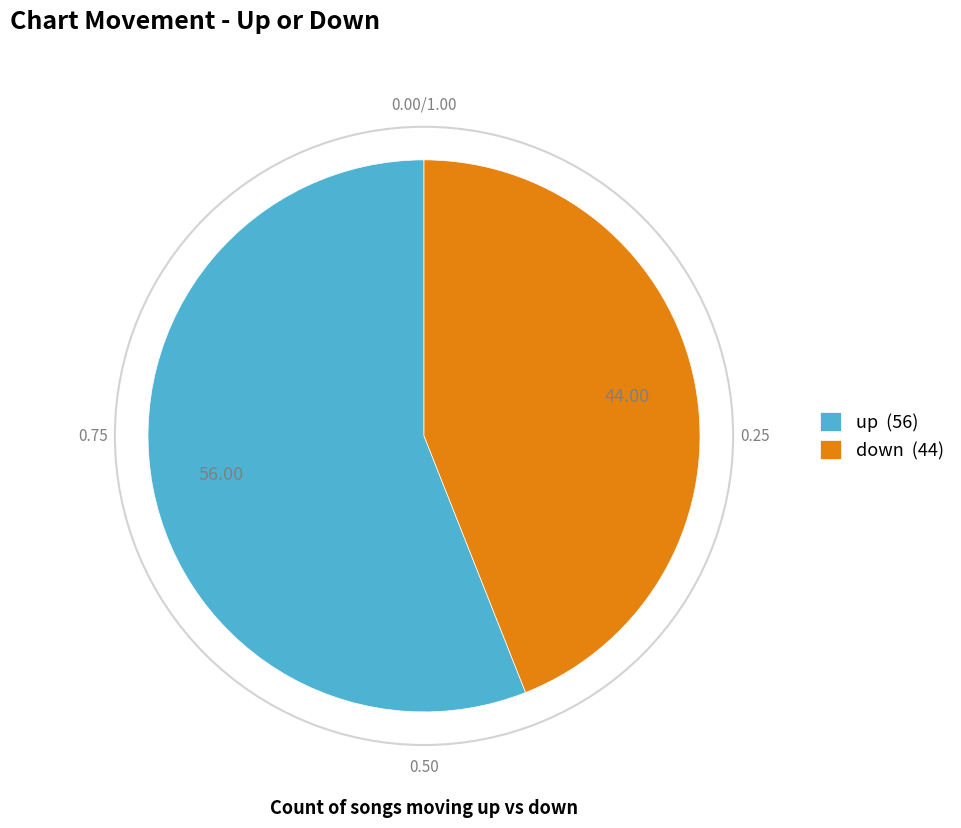

Combined, do down (44) and up (56) account for over 50%?

Yes